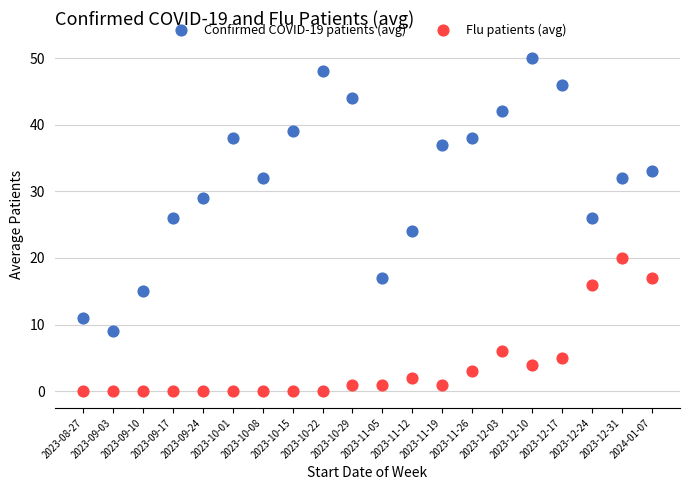

Which series contains the lowest Y value?

Flu patients (avg)